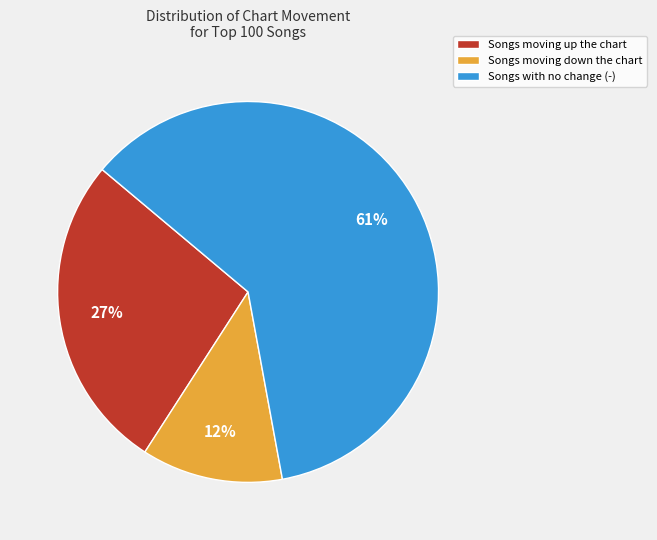

To the nearest percent, what is the average slice percentage?

33%